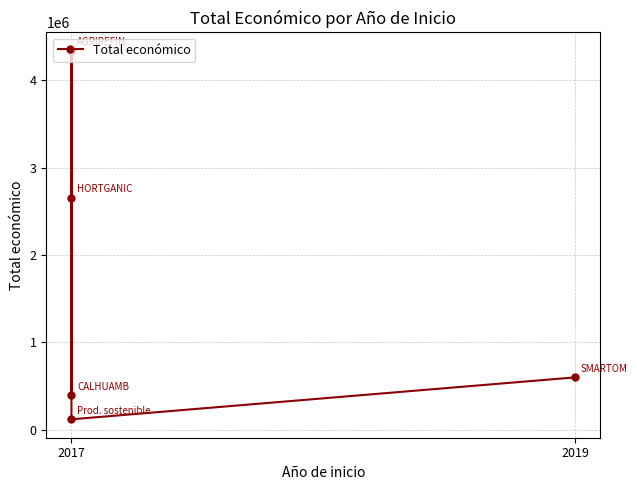

How many points are lower than both their immediate neighbors (excluding endpoints)?

1